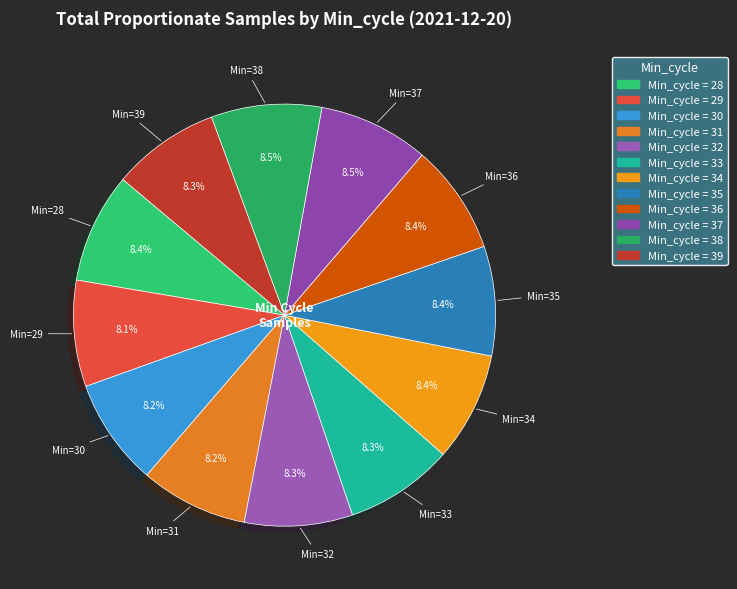

Count the number of slices in the pie.

12